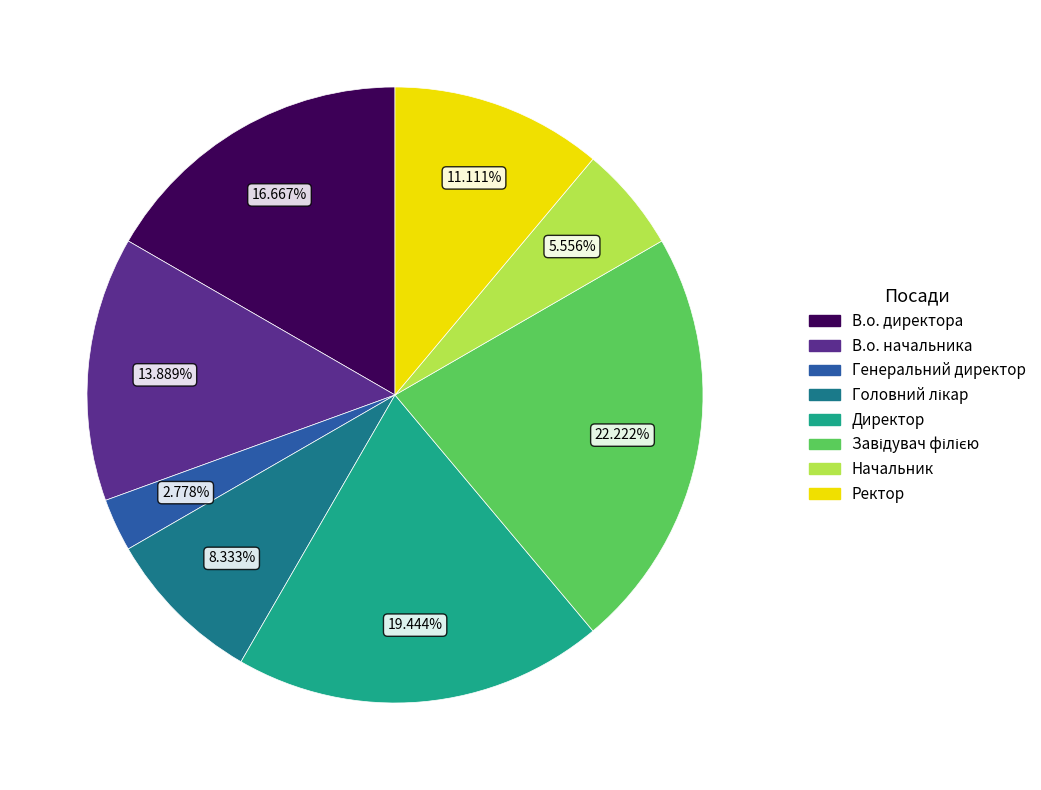

To the nearest percent, what percentage of the pie is Начальник?

6%